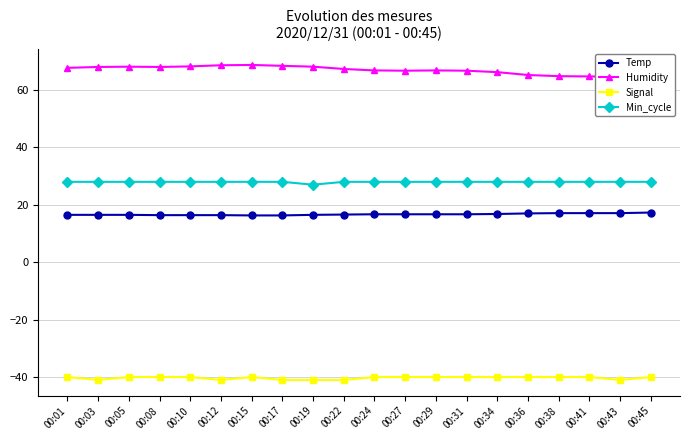

At which category does the chart reach its peak across all series?

00:15